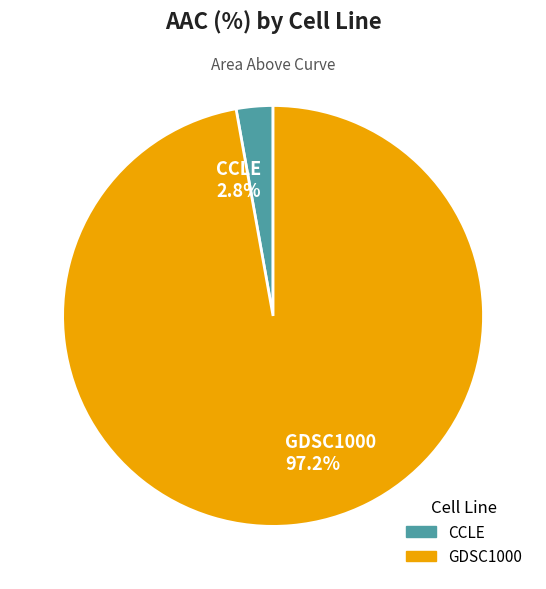

How many segments does this pie chart have?

2